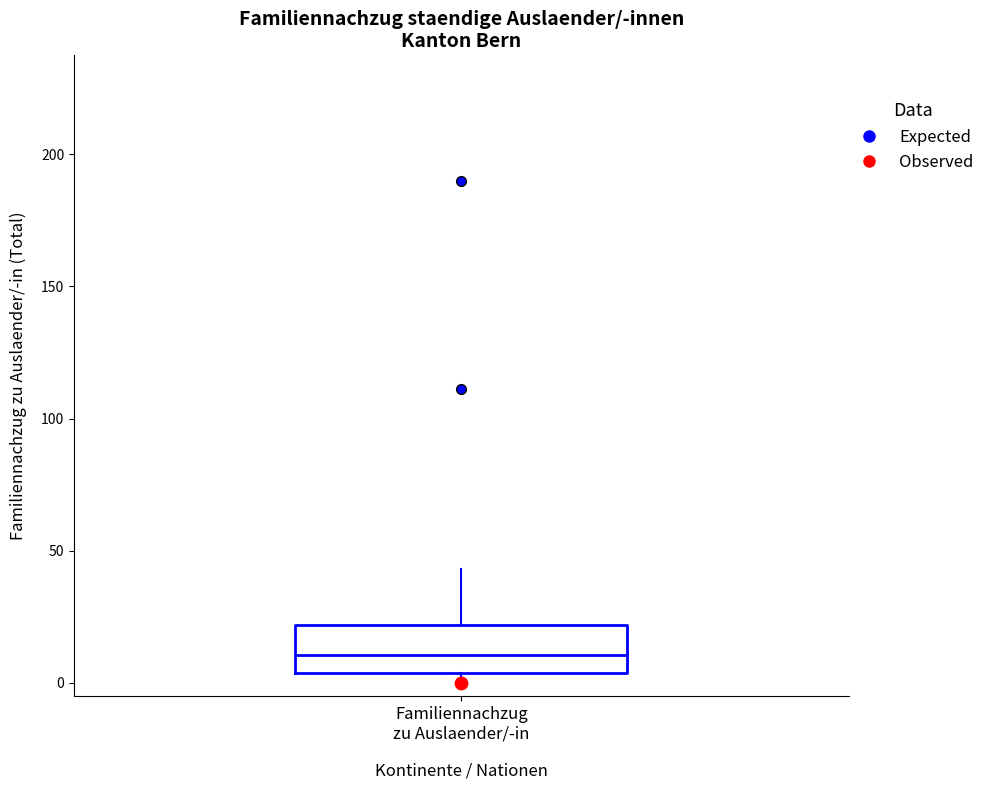

Read this box plot against the y-axis: the position of the median line, the range covered by the box, and the ends of both whiskers. The values are not printed on the chart, so give them approximately, as read against the axis.

median 10, box 5 to 20, whiskers 0 to 45